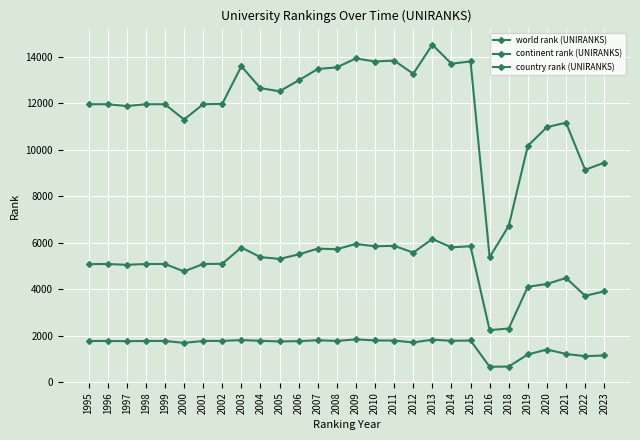

How many values in the continent rank (UNIRANKS) series are below 5094?

14